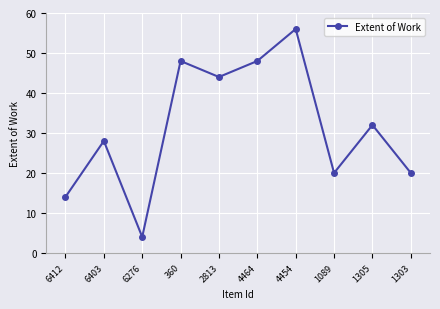

What is the label of the 8th point from the right?

6276